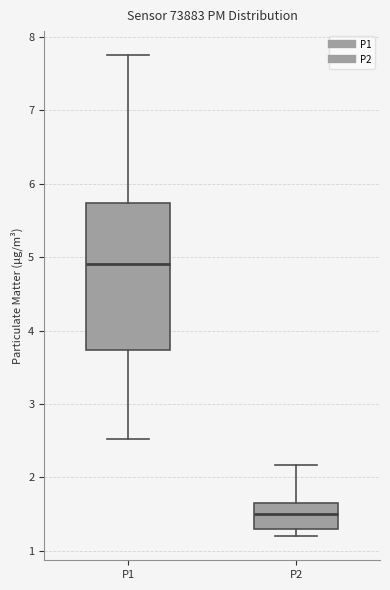

Which box's median line is the lowest?

P2